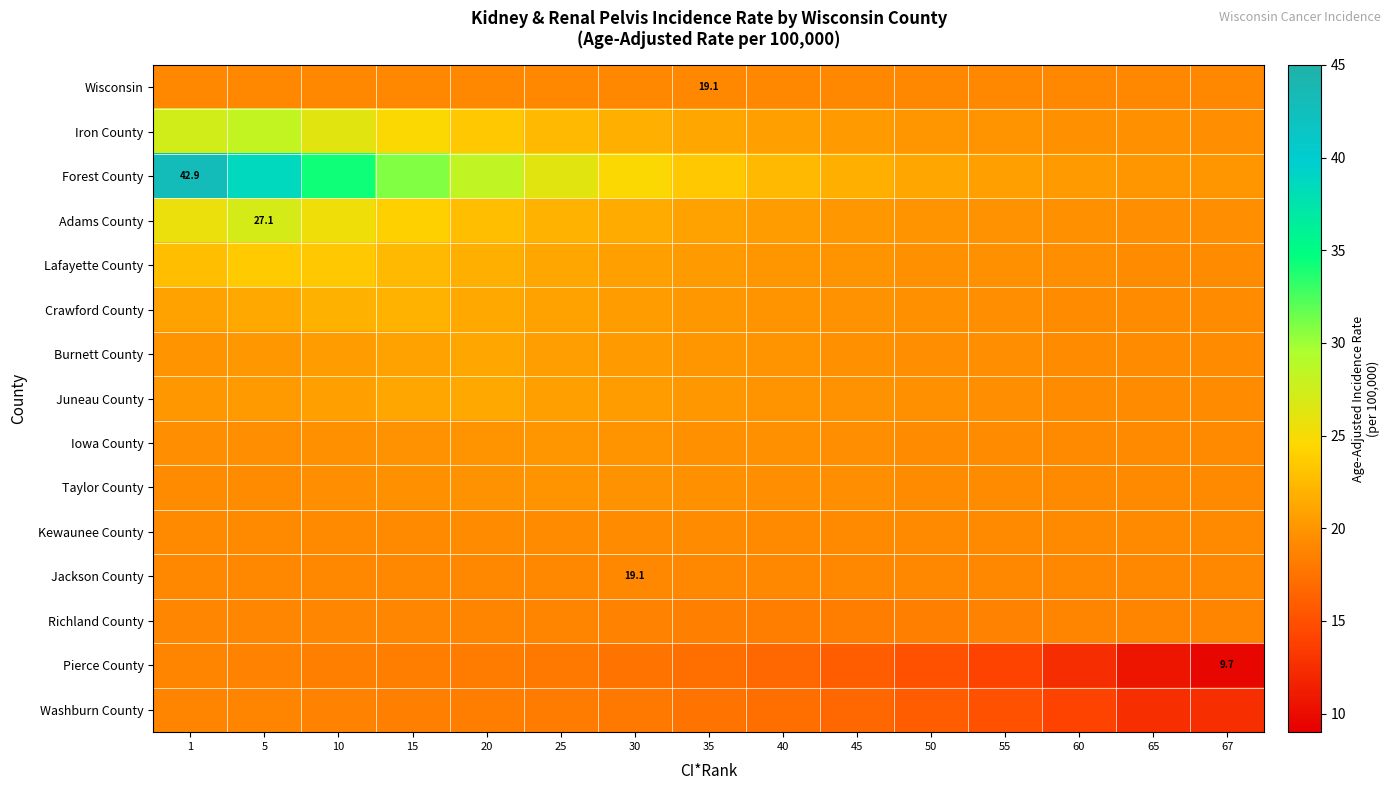

At how many categories does at least one series exceed 27?

5